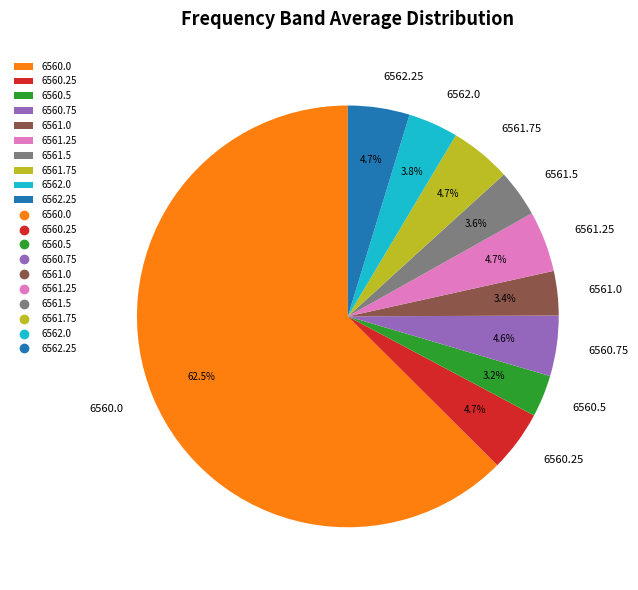

Which slice represents more than half of the pie?

6560.0